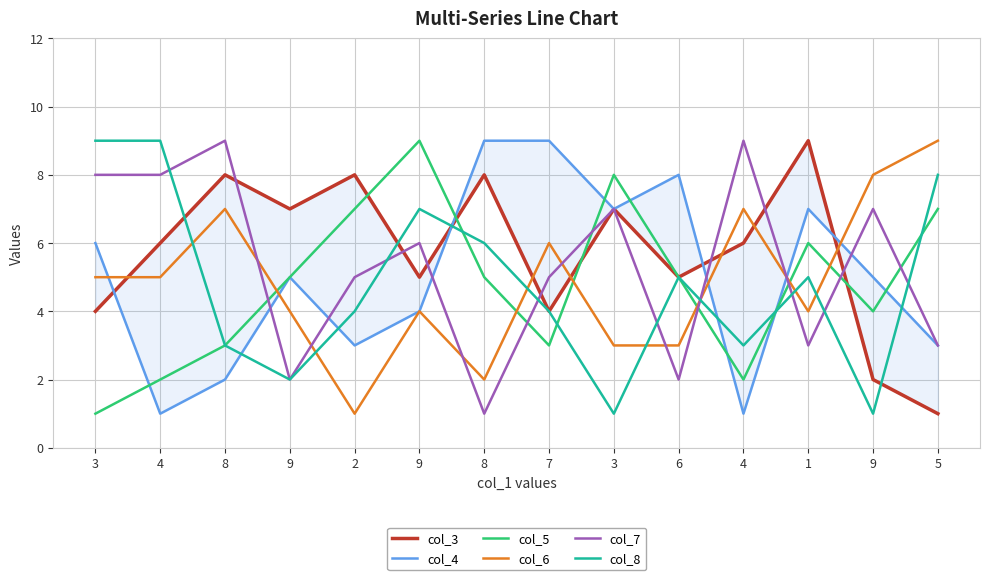

Reading left to right, extract all data points from this chart.

col_3: 3=4	4=6	8=8	9=7	2=8	9=5	8=8	7=4	3=7	6=5	4=6	1=9	9=2	5=1
col_4: 3=6	4=1	8=2	9=5	2=3	9=4	8=9	7=9	3=7	6=8	4=1	1=7	9=5	5=3
col_5: 3=1	4=2	8=3	9=5	2=7	9=9	8=5	7=3	3=8	6=5	4=2	1=6	9=4	5=7
col_6: 3=5	4=5	8=7	9=4	2=1	9=4	8=2	7=6	3=3	6=3	4=7	1=4	9=8	5=9
col_7: 3=8	4=8	8=9	9=2	2=5	9=6	8=1	7=5	3=7	6=2	4=9	1=3	9=7	5=3
col_8: 3=9	4=9	8=3	9=2	2=4	9=7	8=6	7=4	3=1	6=5	4=3	1=5	9=1	5=8